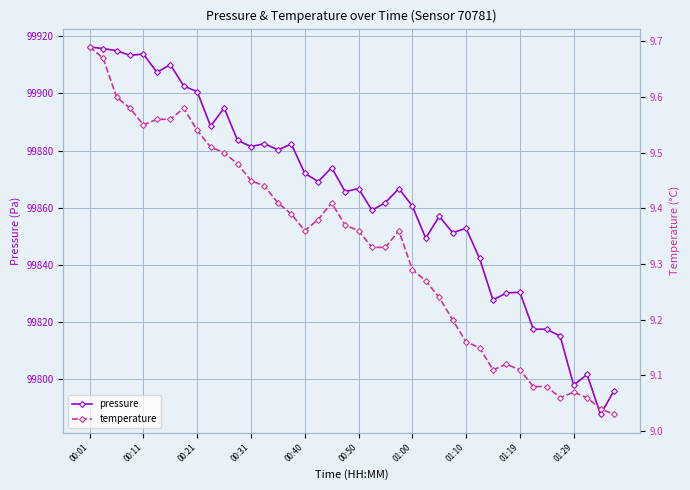

Where is pressure nearest to the value 99851?

27